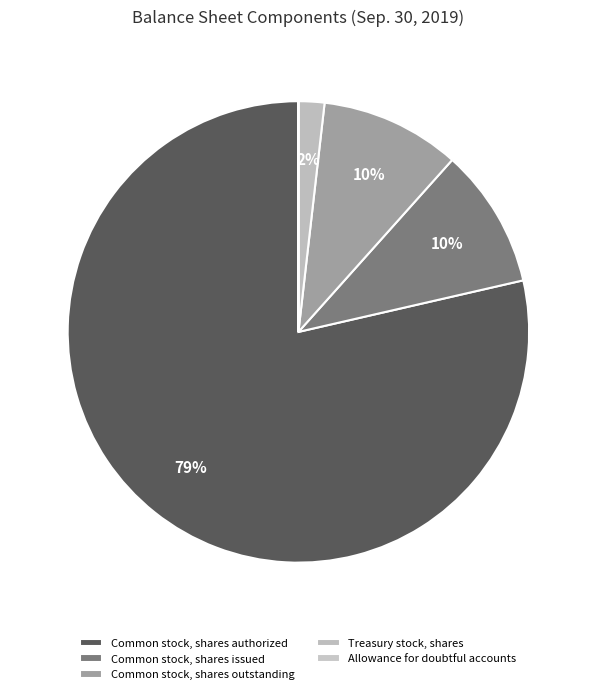

Is the sum of Common stock, shares issued and Treasury stock, shares greater than half?

No